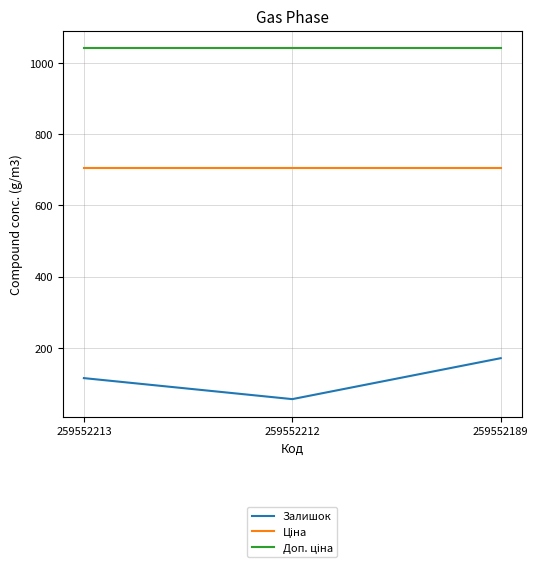

Which category has the lowest value across all series?

259552212